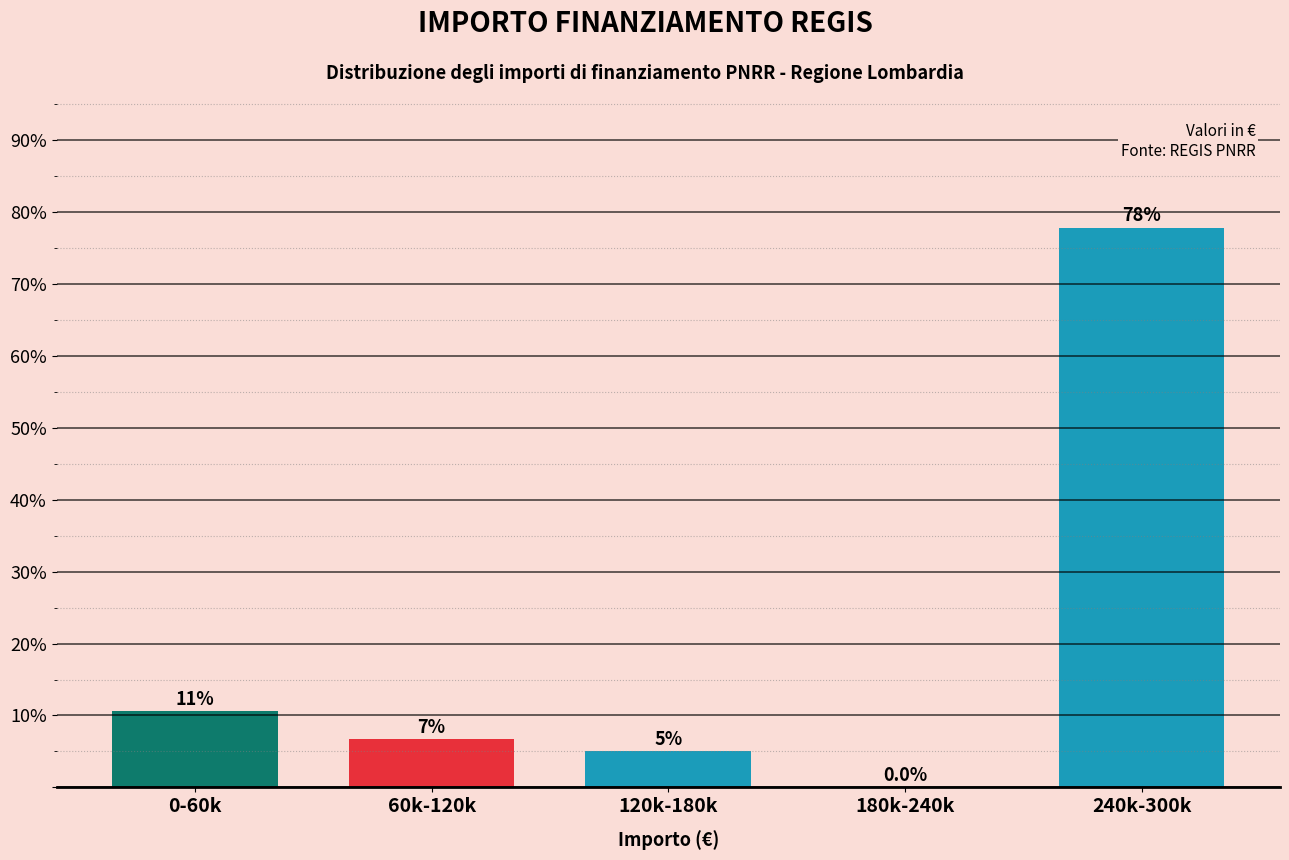

Reading right to left, transcribe all the data shown in this chart.

240k-300k=77.8	180k-240k=0.0	120k-180k=5.0	60k-120k=6.7	0-60k=10.6